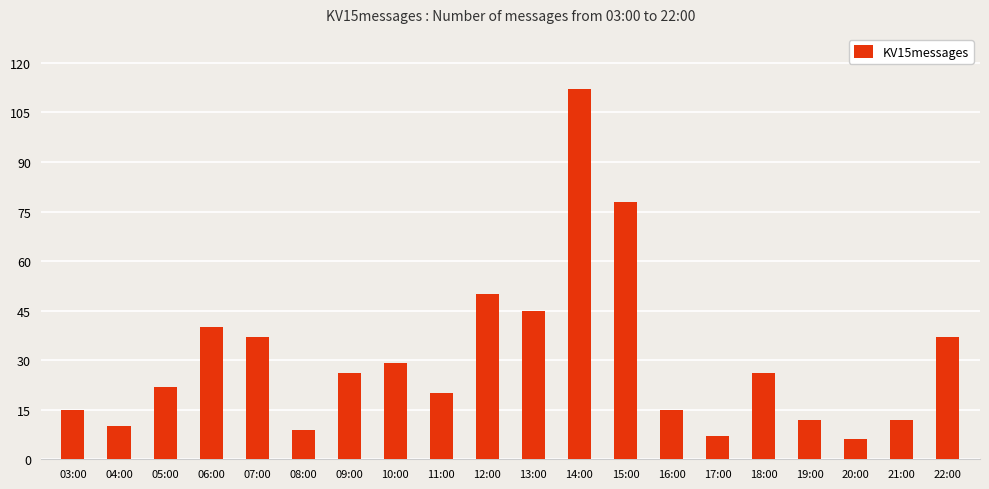

Count the number of data series in this chart.

1